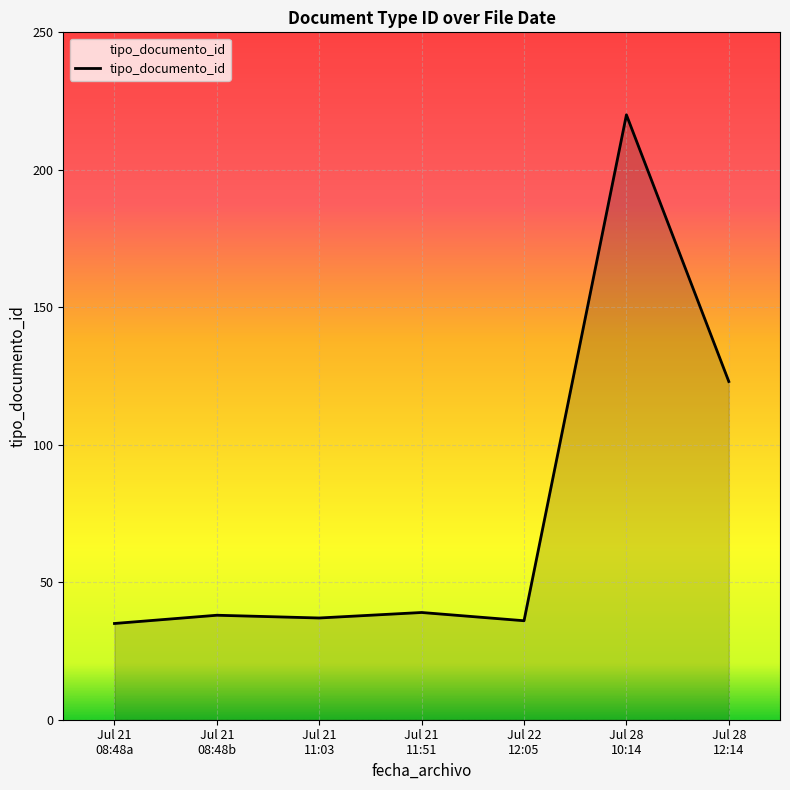

What is the difference between the maximum and second lowest values?

184